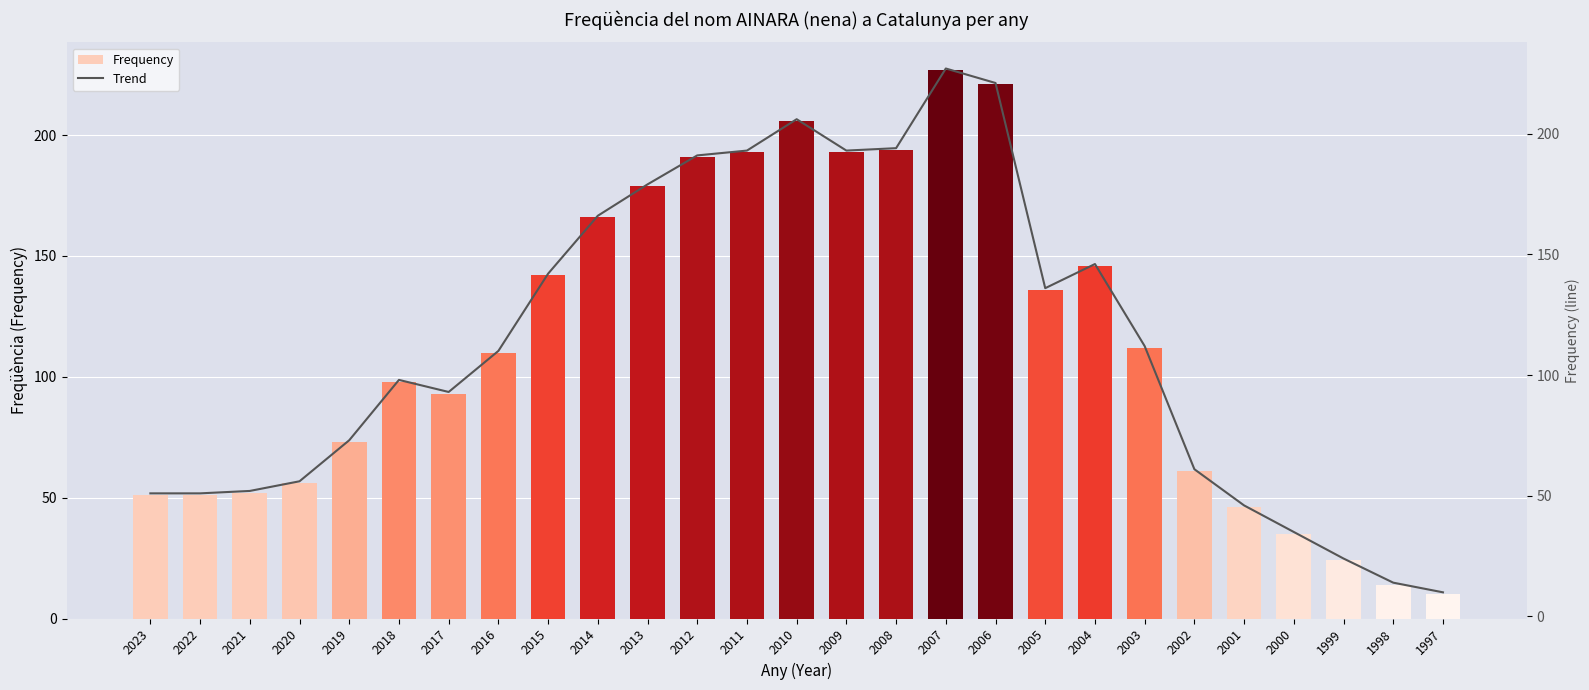

Which series has the largest total across all categories?

Frequency